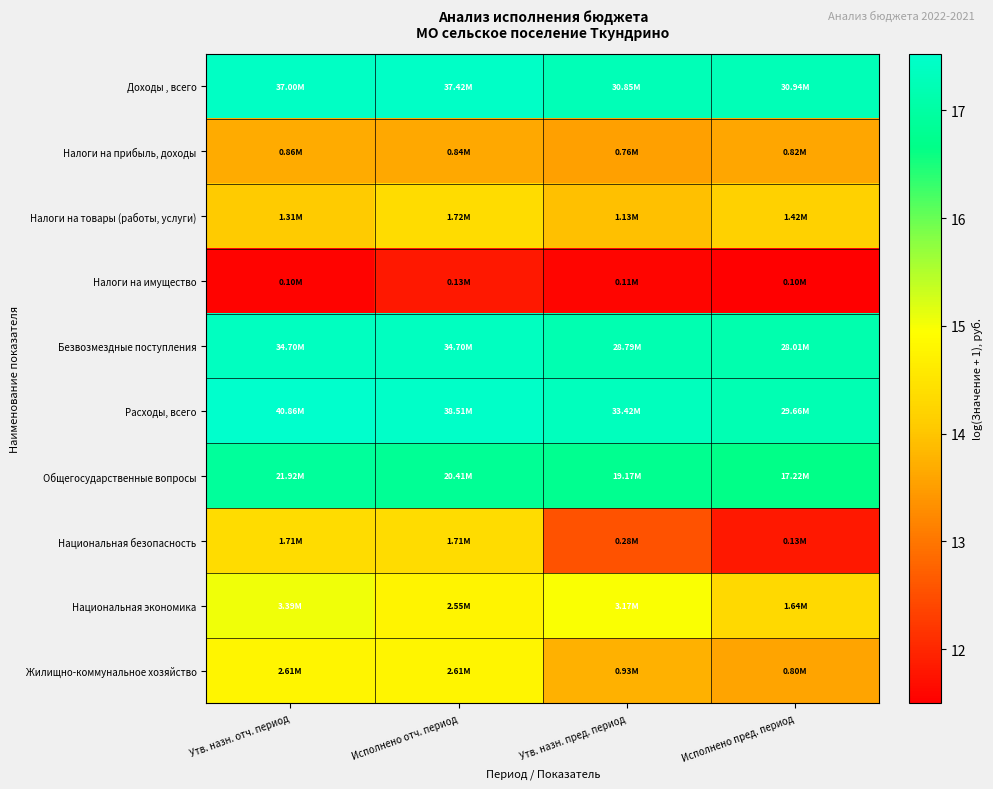

At which category is the sum across all series the highest?

Исполнено отч. период